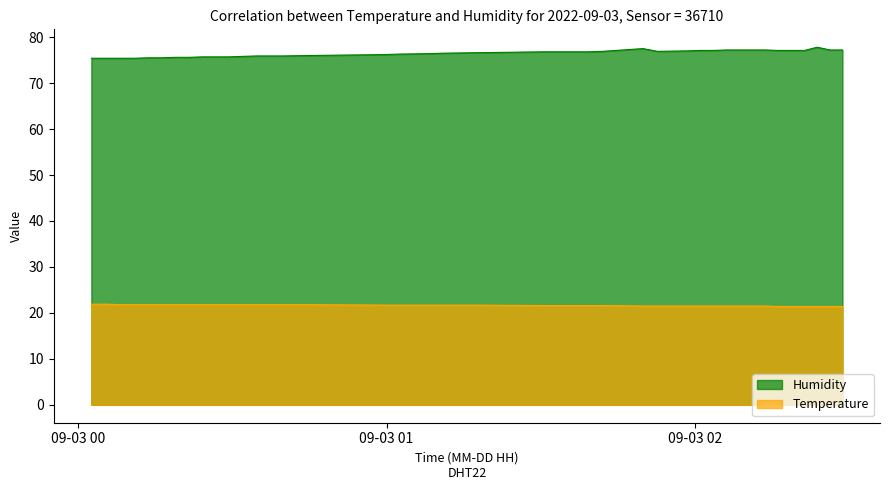

What is the value of the Humidity point at the 36th from the left?

77.1